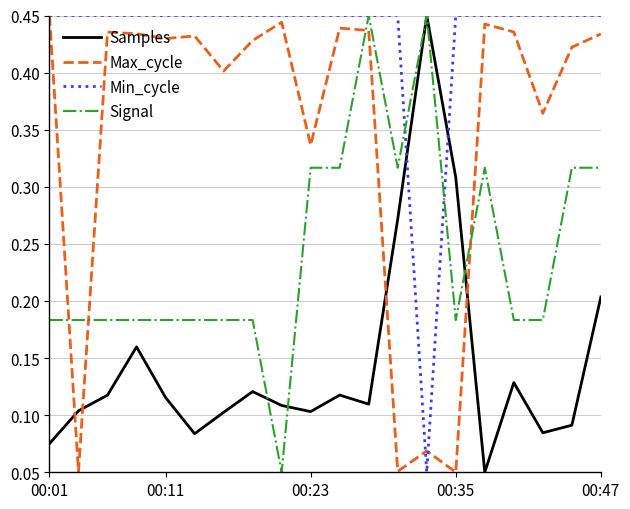

Rank the series by their average value, from lowest to highest.

Samples, Signal, Max_cycle, Min_cycle